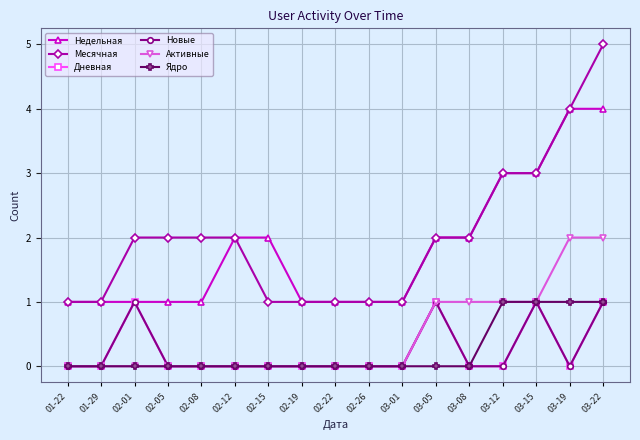

Is it true that Активные equals 0 at 03-01?

True